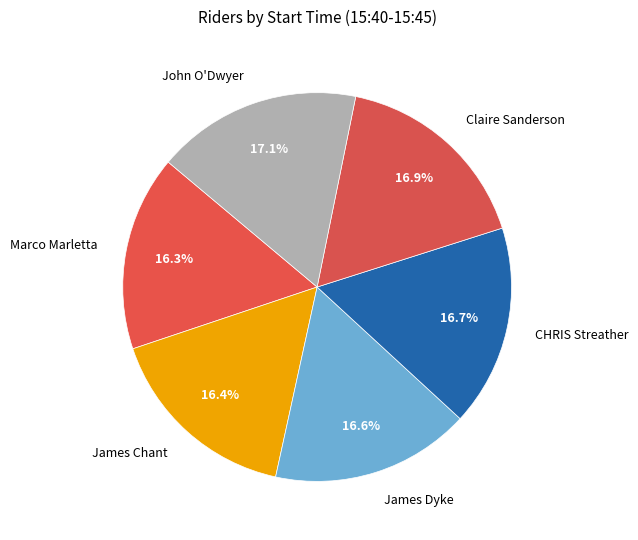

How many segments does this pie chart have?

6